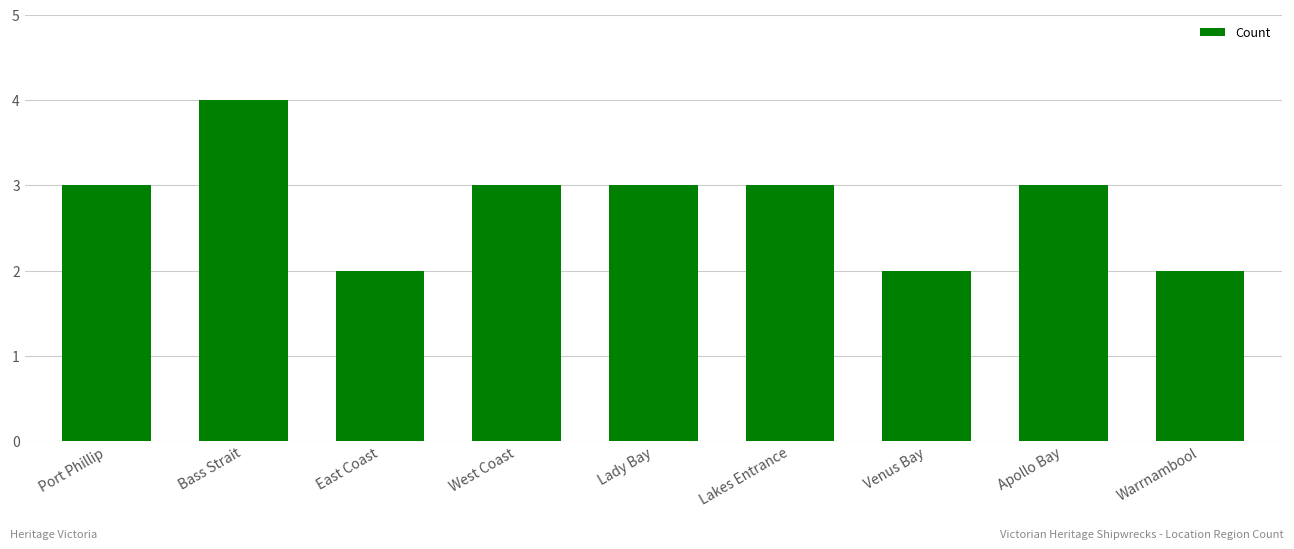

What is the approximate value at Lakes Entrance?

3